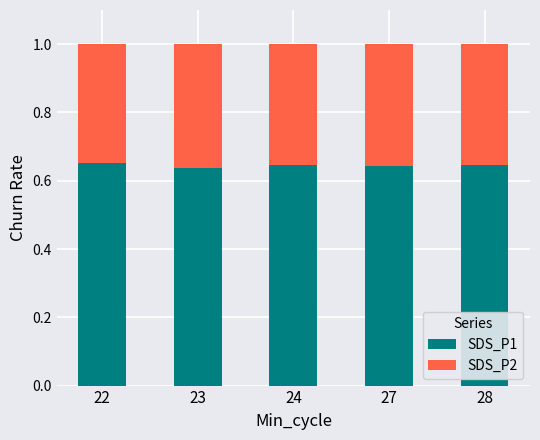

Are the bars grouped side by side (vs. stacked)?

No